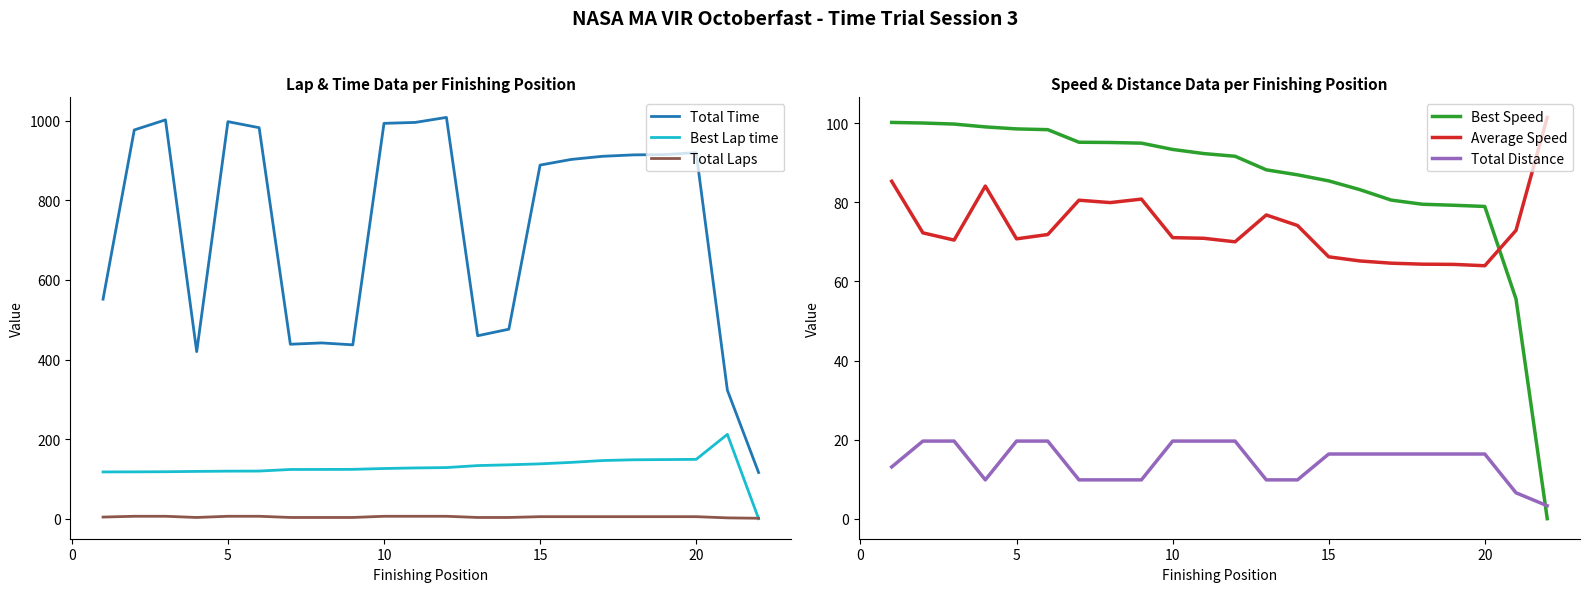

Is this an area chart (filled region under the line)?

No